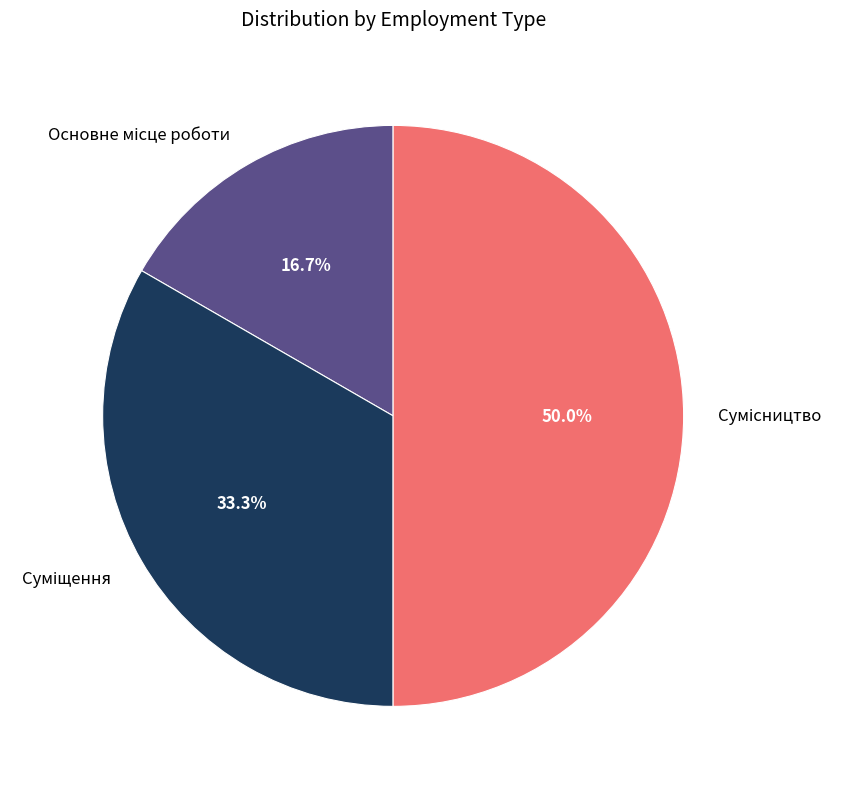

Between Сумісництво and Основне місце роботи, which is larger?

Сумісництво